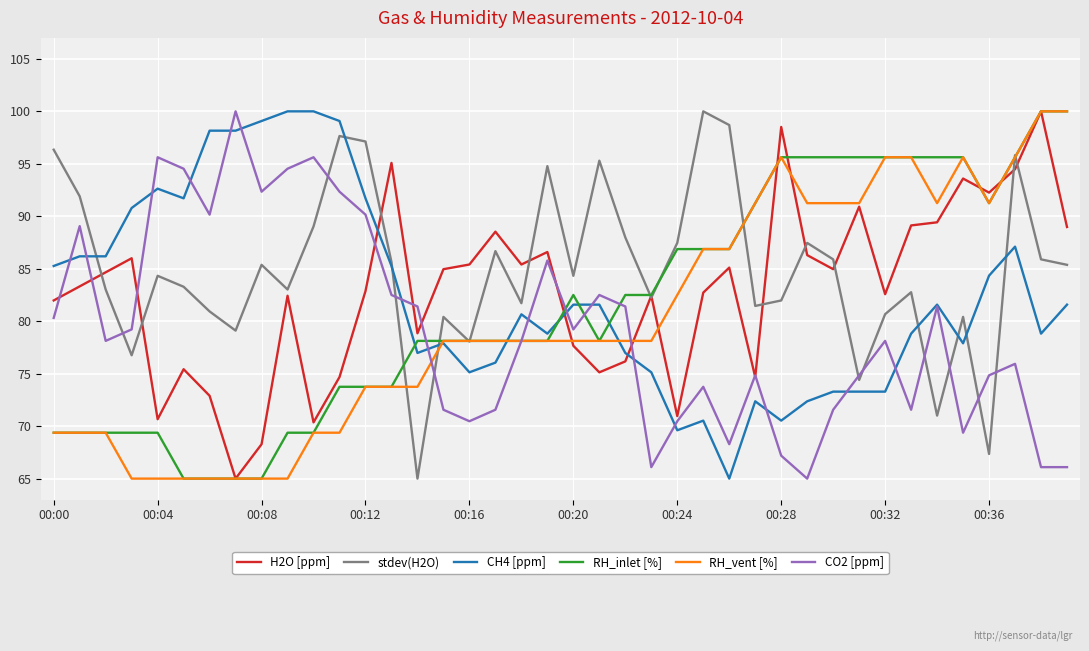

What is the smallest value displayed?

65.0